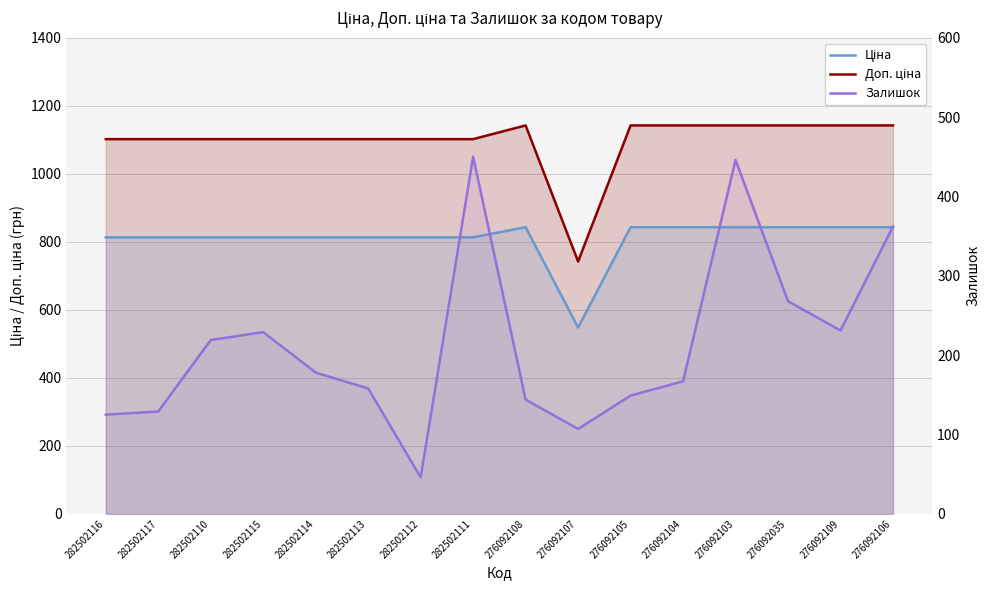

Which series has the largest range (max minus min)?

Залишок